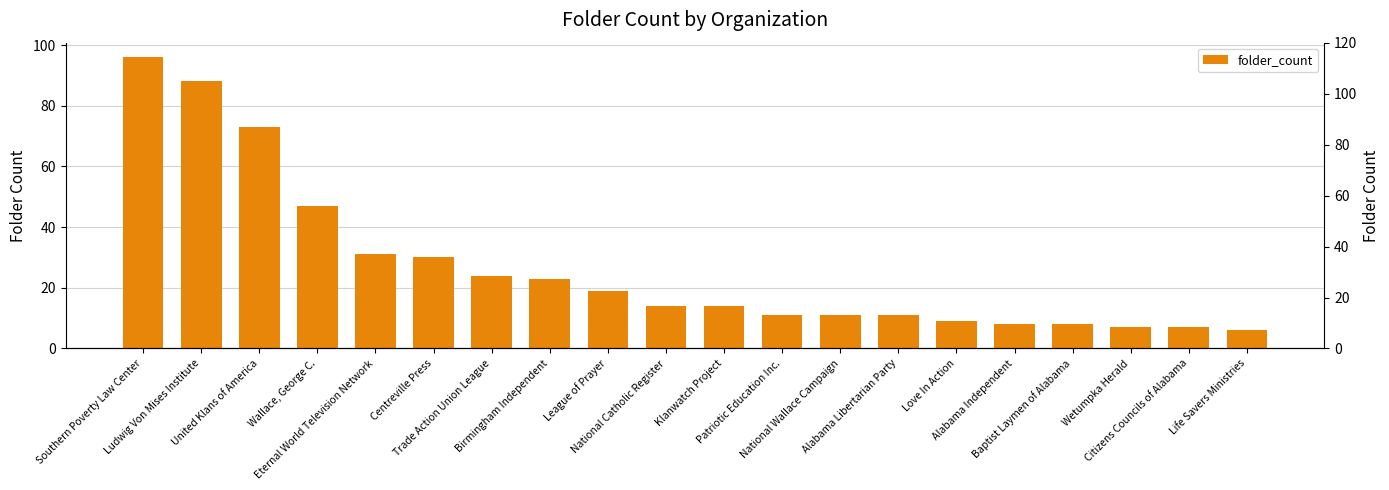

What is the label of the 20th bar from the right?

Southern Poverty Law Center